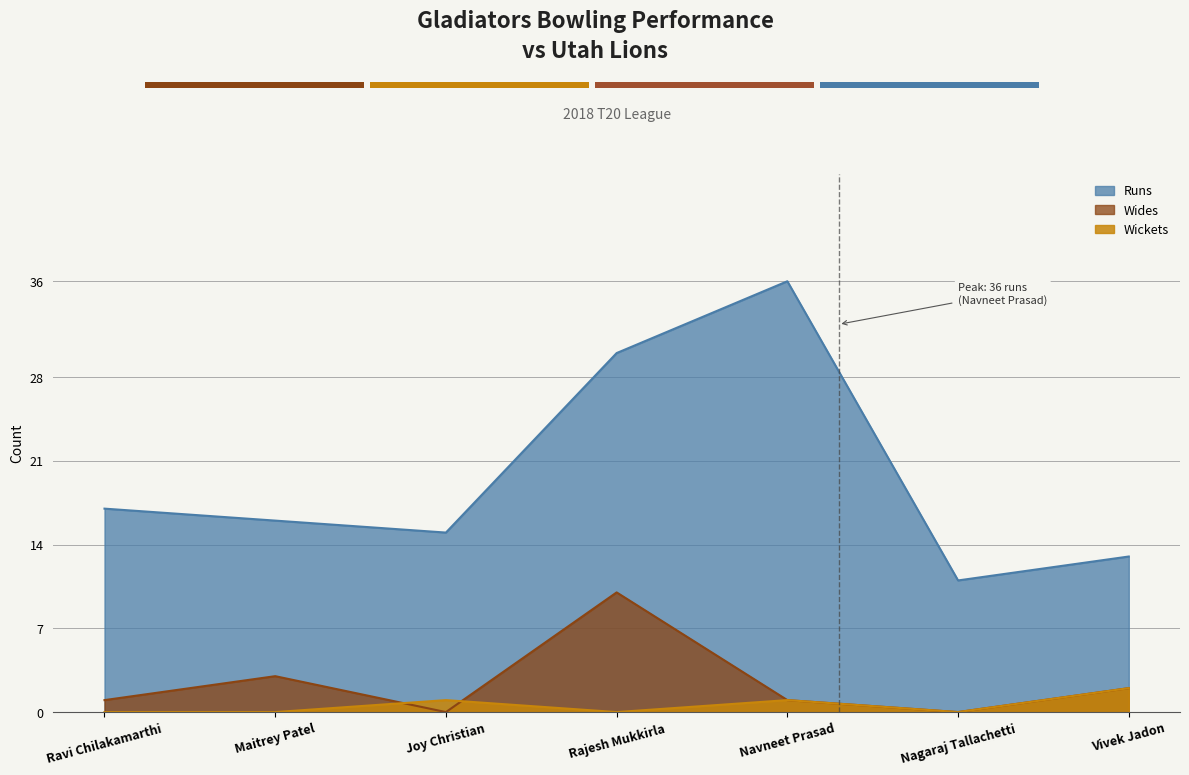

What is the difference between the maximum and minimum values in the Runs series?

25